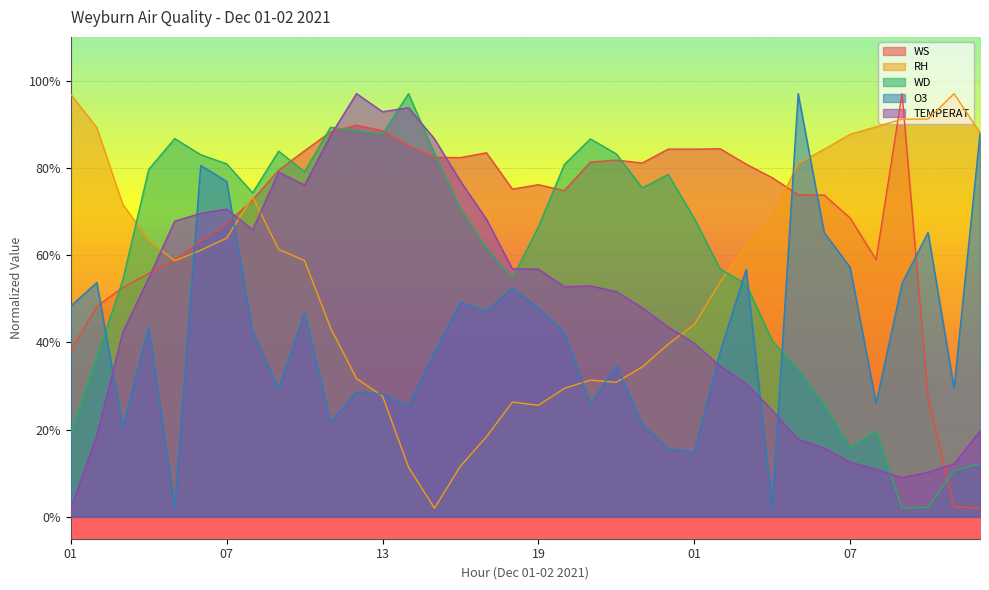

Reading left to right, what are all the values shown in this chart?

WS: 38.2	48.2	52.6	55.8	58.8	63.2	67.1	72.6	79.4	83.9	88.2	89.8	88.5	85.0	82.4	82.3	83.4	75.1	76.1	74.8	81.3	81.8	81.1	84.3	84.3	84.4	80.8	77.7	73.8	73.8	68.5	59.0	97.0	27.2	2.3	2.0
RH: 96.8	89.2	71.6	63.4	58.7	61.1	63.9	73.4	61.3	58.7	43.3	31.7	27.7	11.4	2.0	11.6	18.4	26.3	25.6	29.5	31.4	30.9	34.4	39.6	44.1	53.9	62.2	68.8	81.0	84.2	87.7	89.4	91.2	91.2	97.0	88.0
WD: 19.0	36.6	54.2	79.6	86.7	83.0	80.9	74.3	83.8	79.1	89.3	88.5	87.7	97.0	83.3	70.6	61.7	54.7	66.5	80.8	86.6	83.2	75.4	78.5	68.4	56.8	53.3	40.4	33.8	25.7	15.9	19.6	2.0	2.2	10.6	12.2
O3: 48.3	53.7	20.6	43.5	2.0	80.6	76.9	42.5	29.3	46.8	21.7	28.6	28.2	25.4	37.7	49.2	47.2	52.4	47.9	42.3	25.8	34.7	21.3	15.6	14.8	37.9	56.7	2.0	97.0	65.2	57.2	26.0	53.5	65.2	29.5	87.9
TEMPERAT: 2.0	18.6	42.3	54.7	67.8	69.5	70.6	65.8	79.0	76.0	87.4	97.0	92.8	93.8	86.6	76.9	68.2	56.8	56.8	52.8	52.9	51.6	47.9	43.5	39.8	34.5	30.5	24.4	17.8	15.8	12.5	10.9	9.0	10.2	12.1	19.7